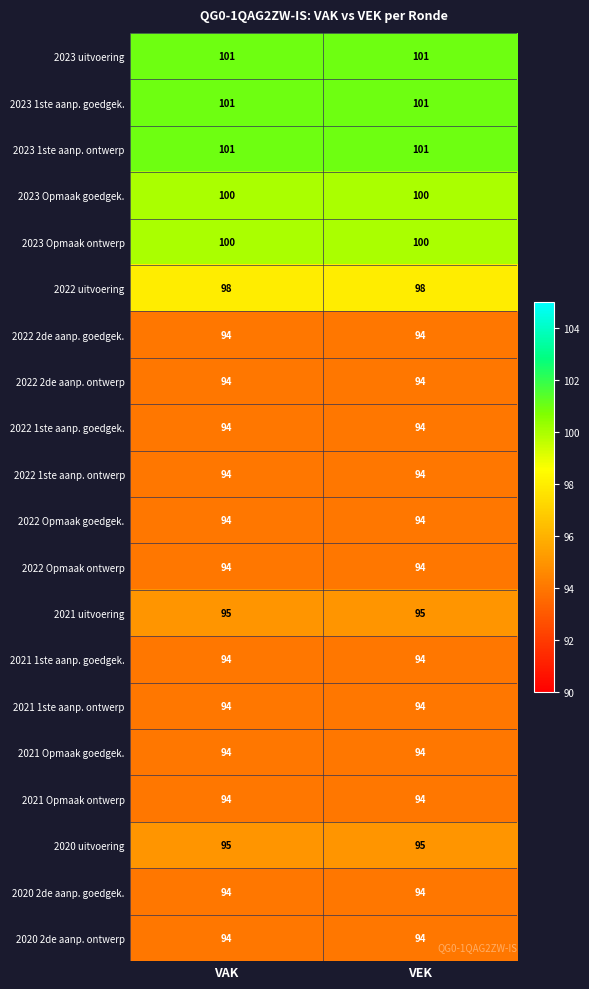

What is the minimum value shown in the chart?

94